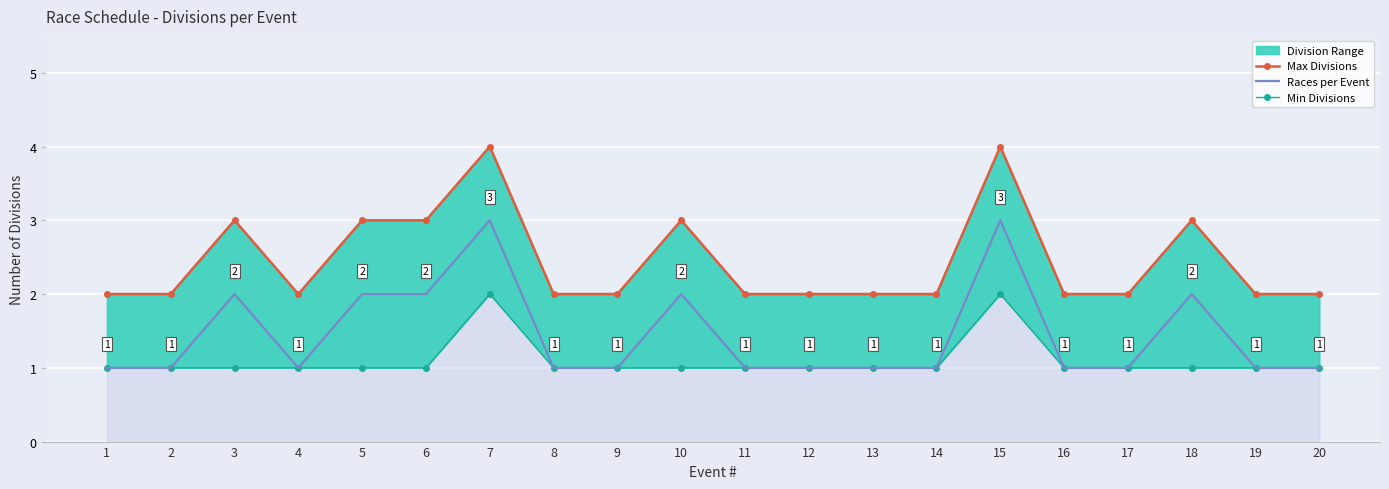

True or false: Races per Event has a value of 3 at 15.

True